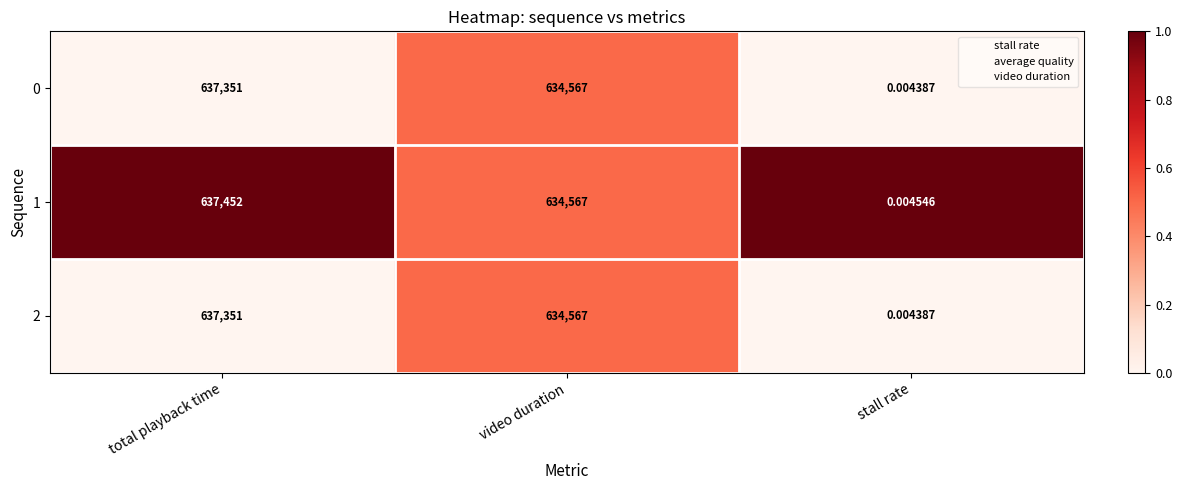

What is the total value across all series at video duration?

1903701.0